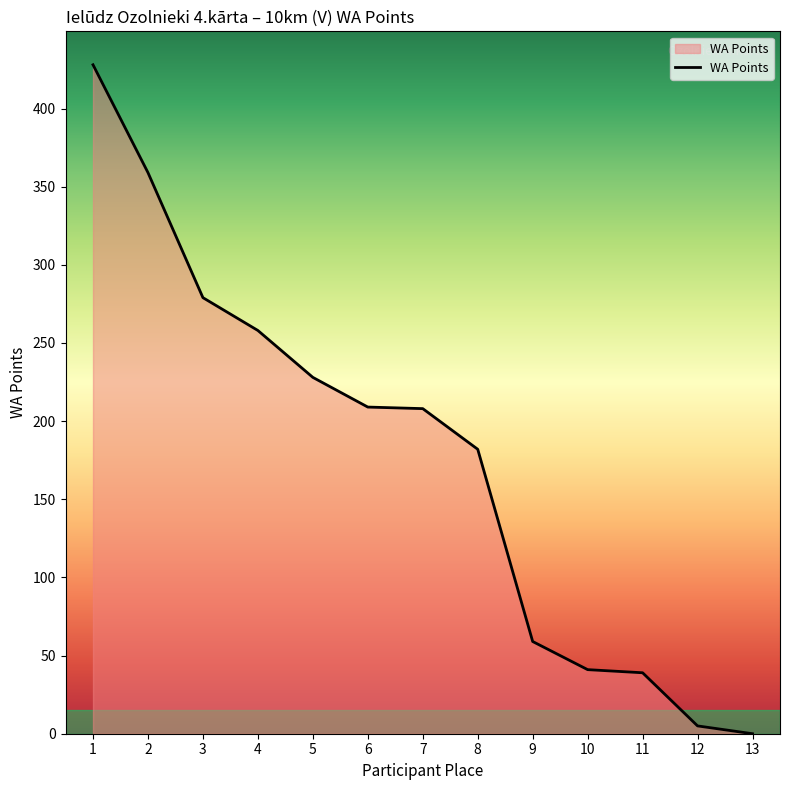

What is the maximum value shown in the chart?

428